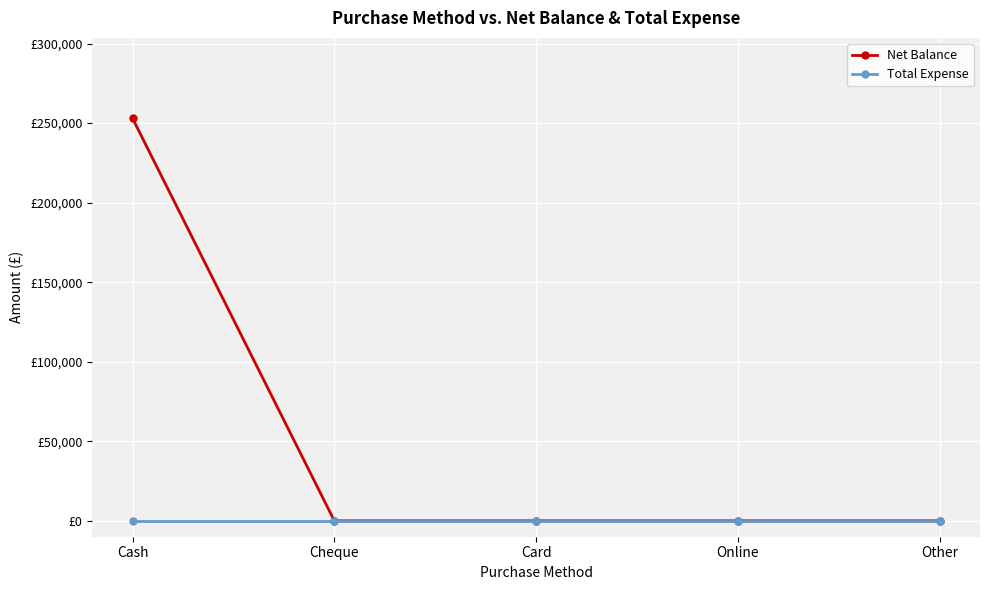

Reading left to right, extract all data points from this chart.

Net Balance: Cash=252964	Cheque=0	Card=0	Online=0	Other=0
Total Expense: Cash=0	Cheque=0	Card=0	Online=0	Other=0